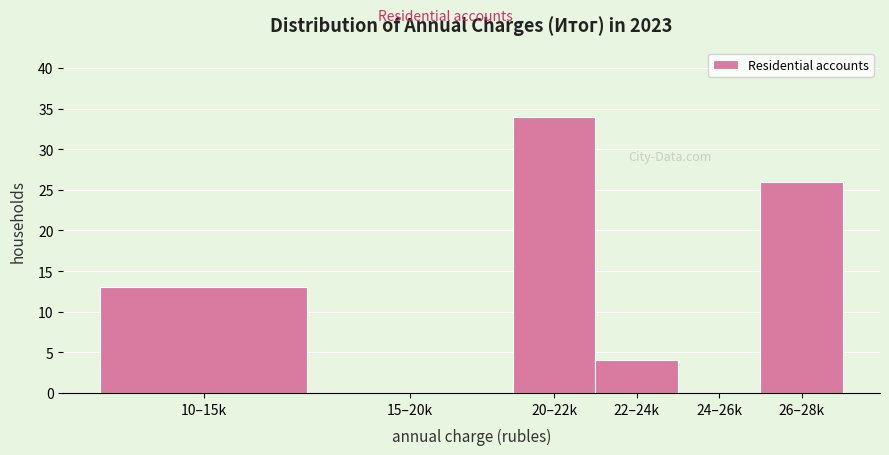

Reading left to right, list all the values displayed in this chart.

10–15k=13	15–20k=0	20–22k=34	22–24k=4	24–26k=0	26–28k=26